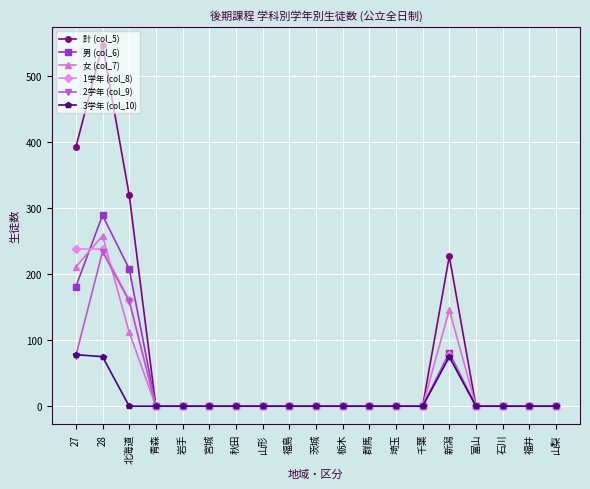

The value of 計 (col_5) at 石川 is -254. True or false?

False